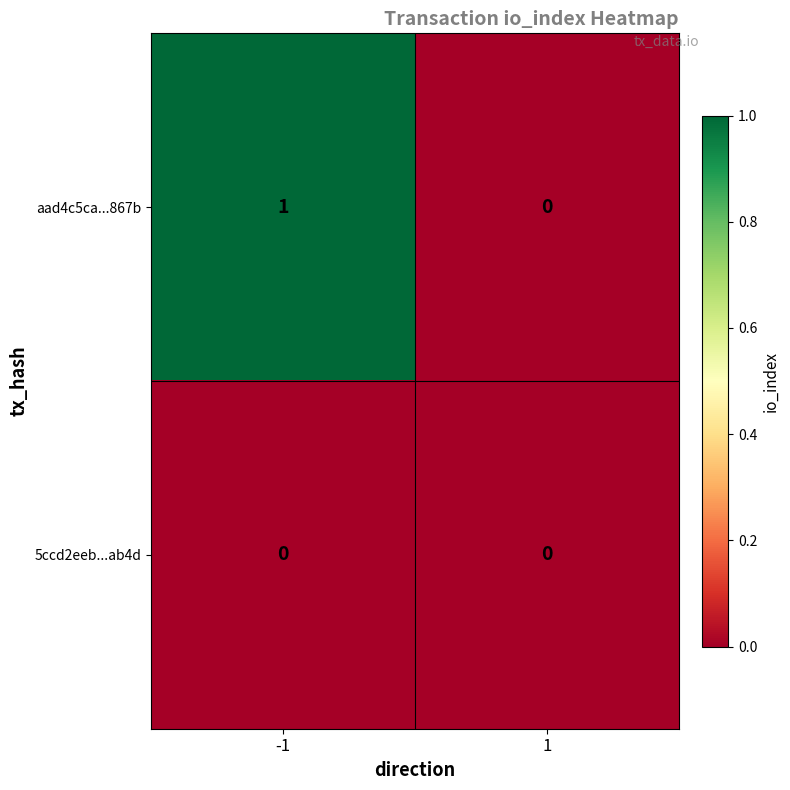

The value of aad4c5ca...867b at 1 is 0. True or false?

True